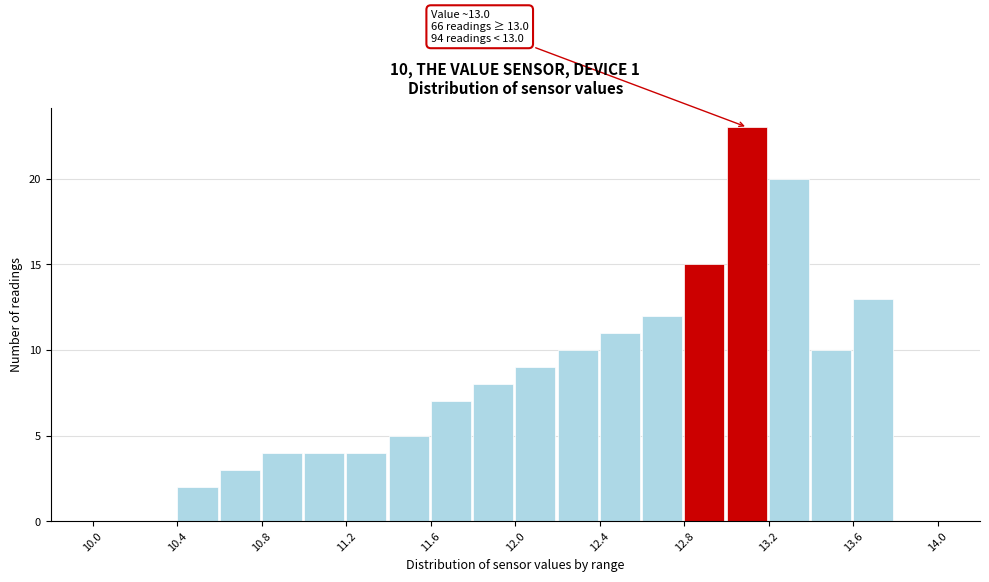

Which range on the x-axis has the tallest bar?

13.0 to 13.2